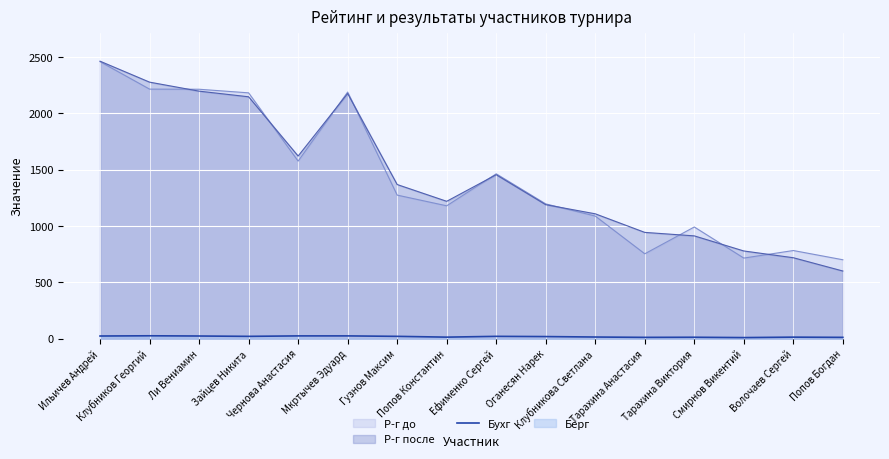

The chart shows a value of 23 at Ильичев Андрей. True or false?

True